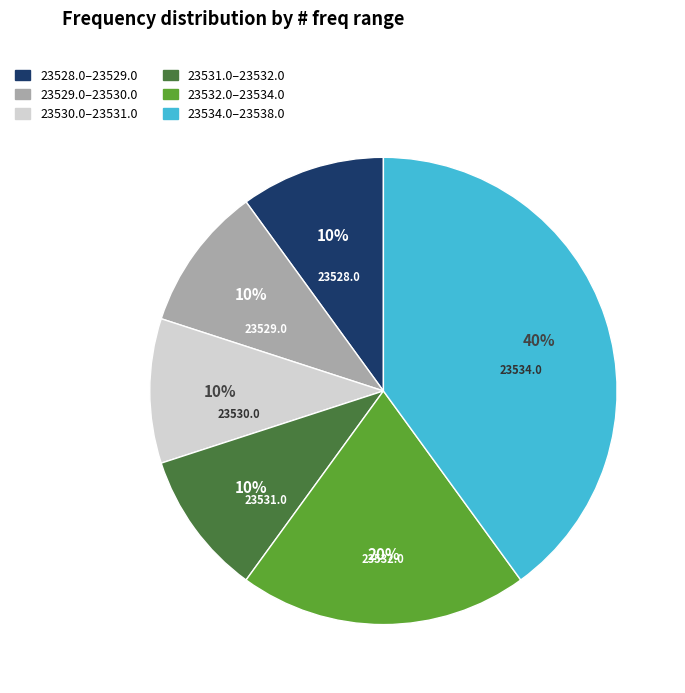

Is there any slice that represents more than half of the pie?

No